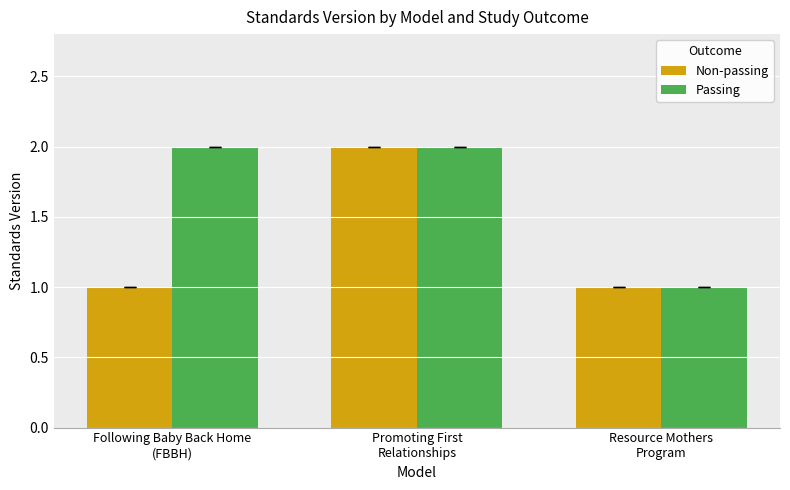

Reading left to right, what are all the values shown in this chart?

Non-passing: Following Baby Back Home
(FBBH)=1	Promoting First
Relationships=2	Resource Mothers
Program=1
Passing: Following Baby Back Home
(FBBH)=2	Promoting First
Relationships=2	Resource Mothers
Program=1